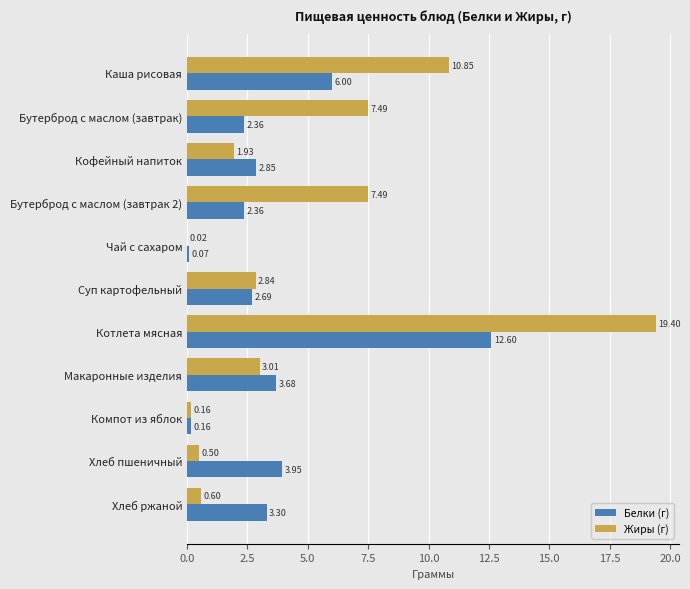

What is the average value of the Белки (г) series?

3.6